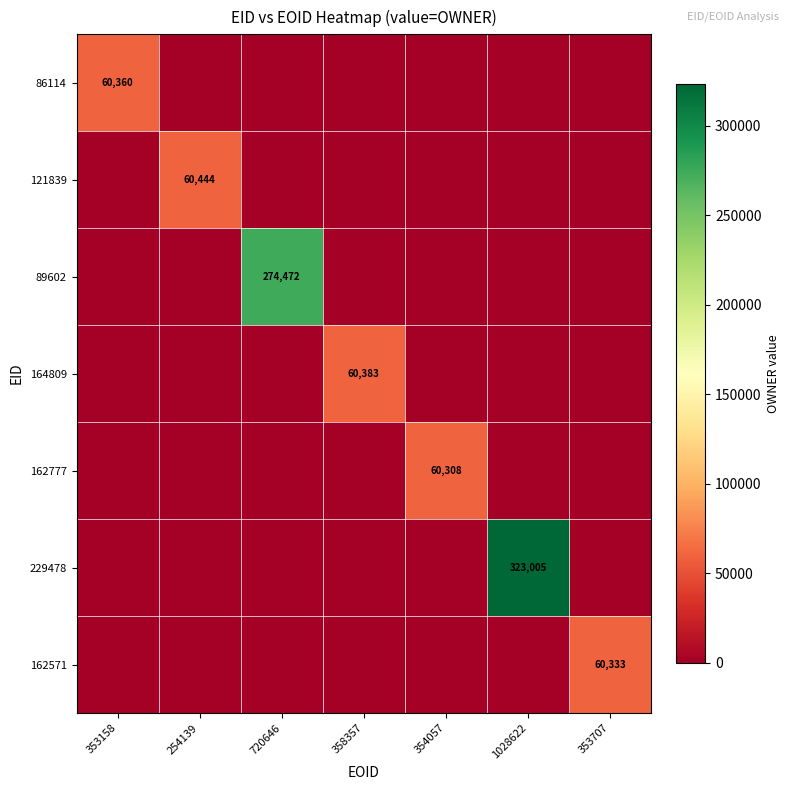

How many distinct data groups are displayed?

7